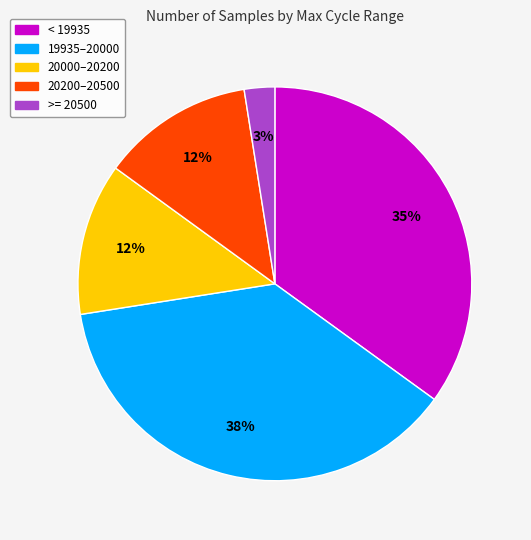

Does any single category account for the majority?

No